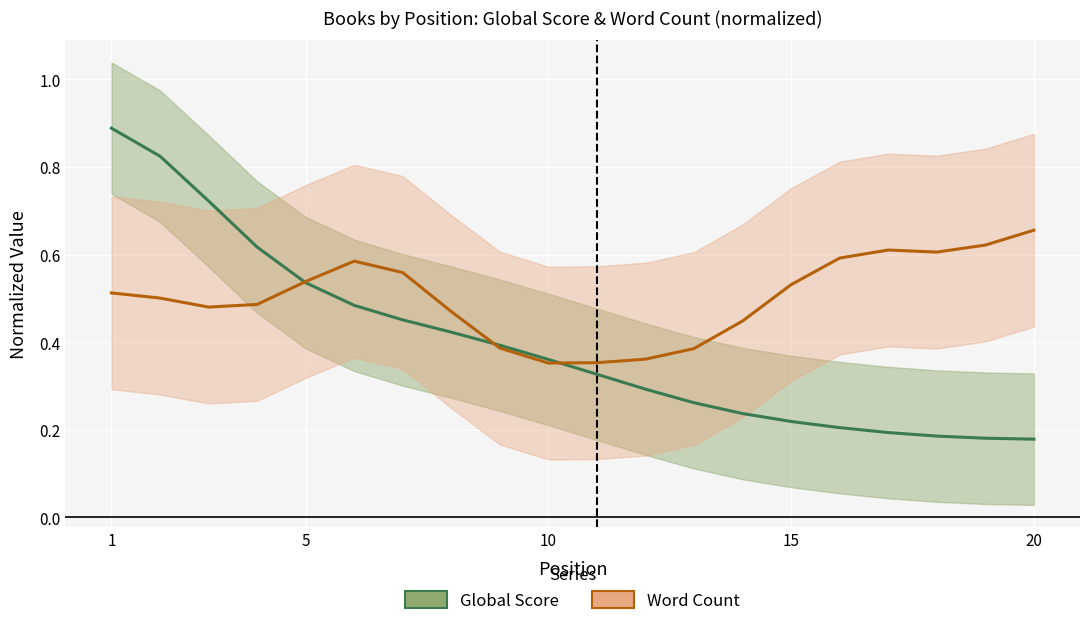

True or false: Word Count (normalized) and Global Score (normalized) cross at least once.

True